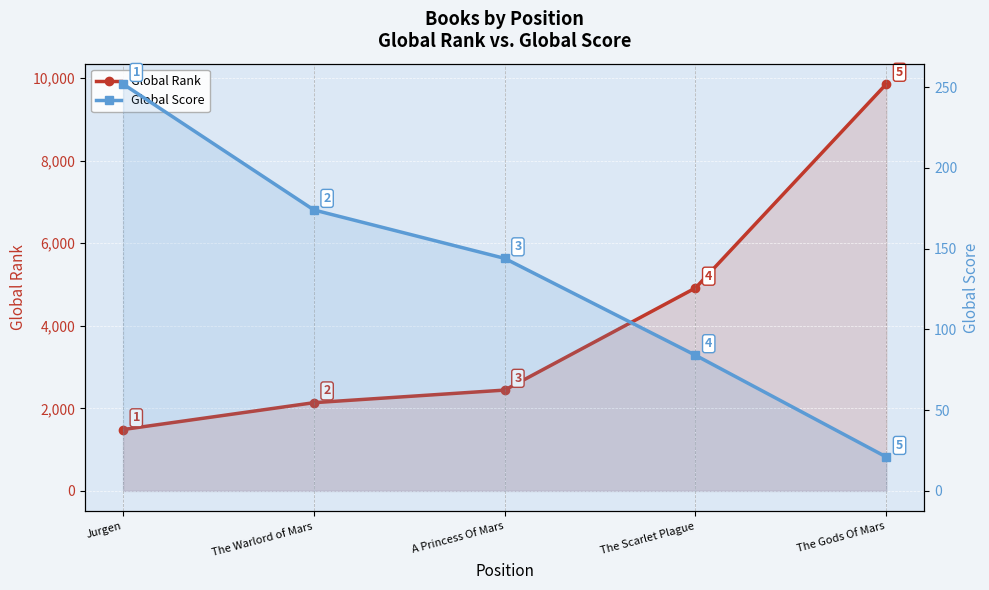

What is the lowest value of the Global Rank series?

1486